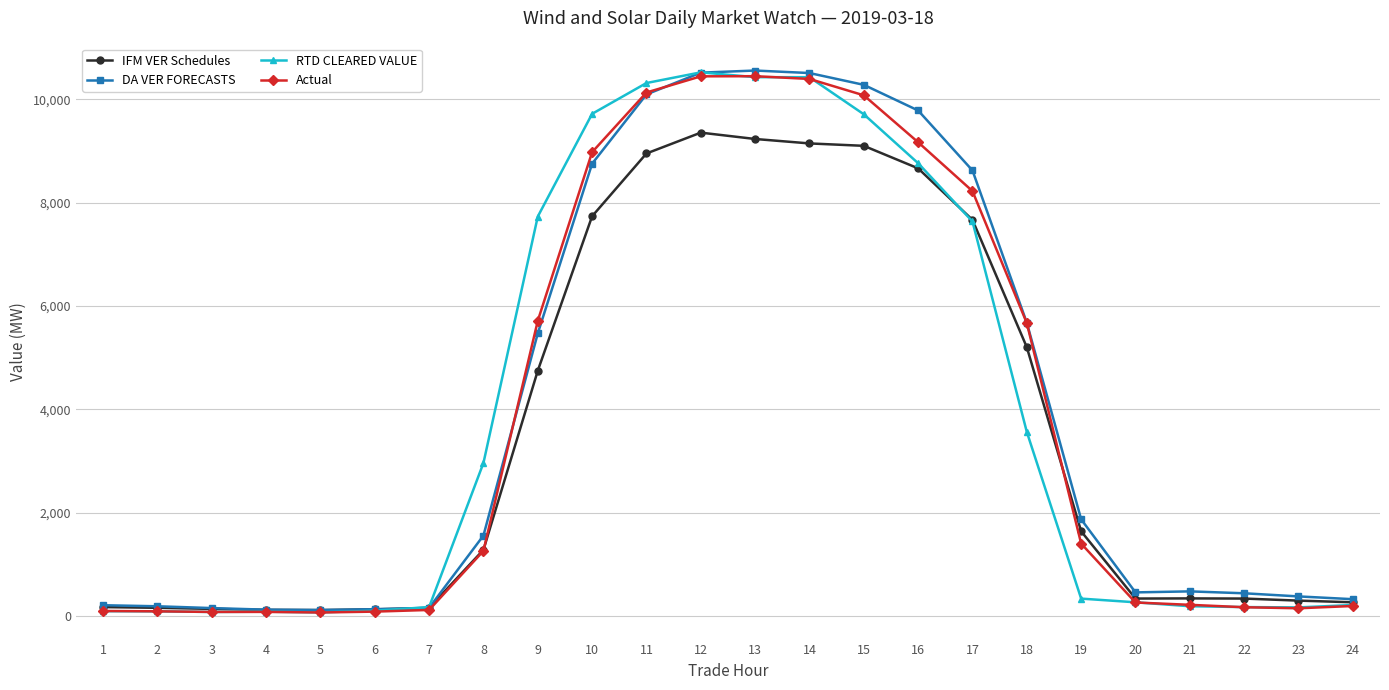

At how many categories does at least one series exceed 6183?

9